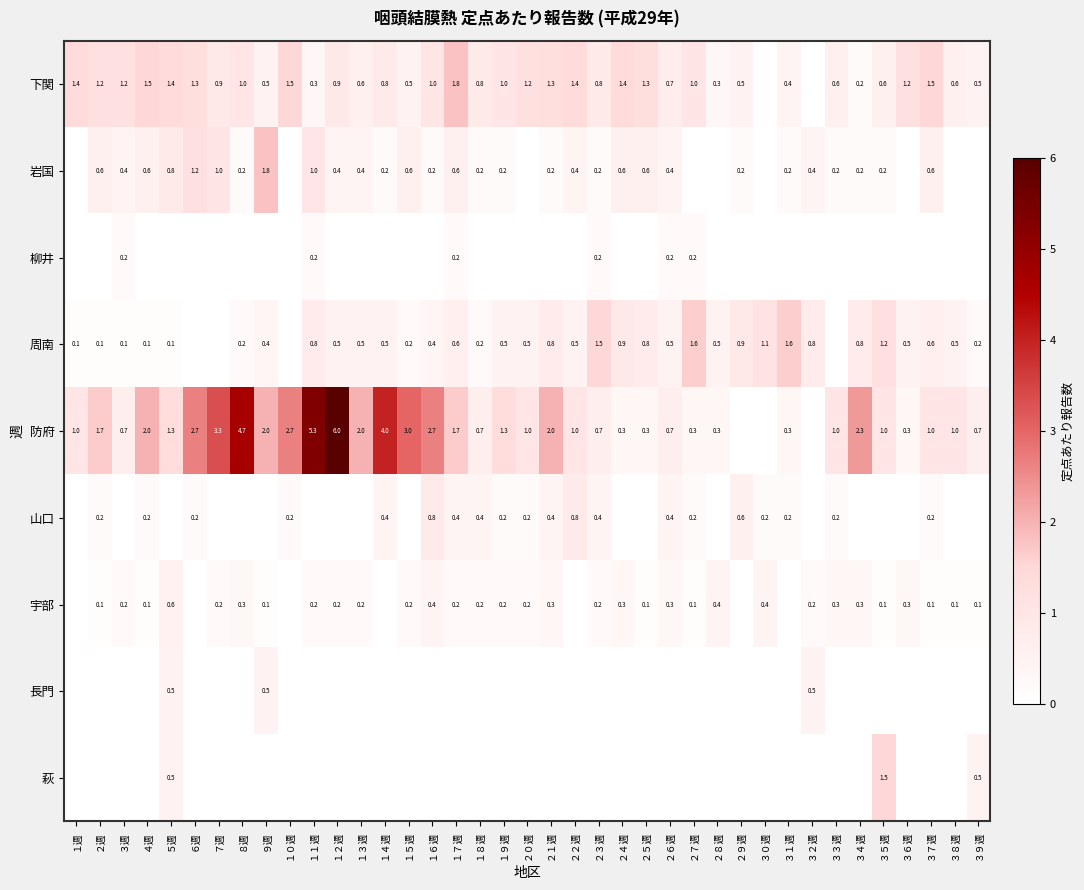

Is it true that 下関 equals 0.8 at １８週?

True